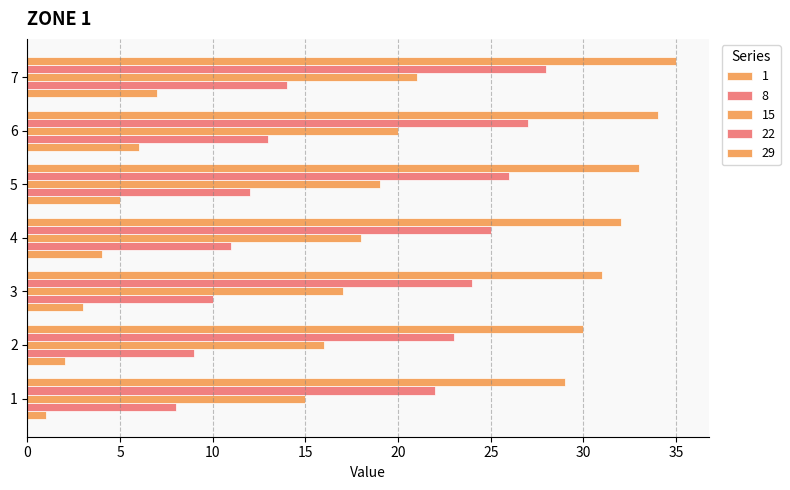

Which series changed the most between 3 and 4?

1